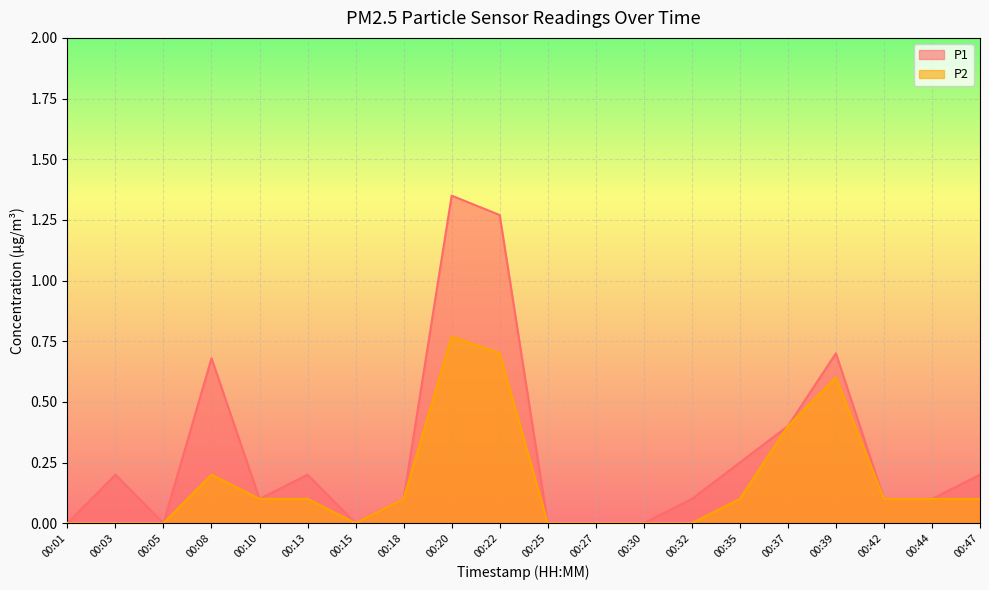

Count the number of categories in the chart.

20